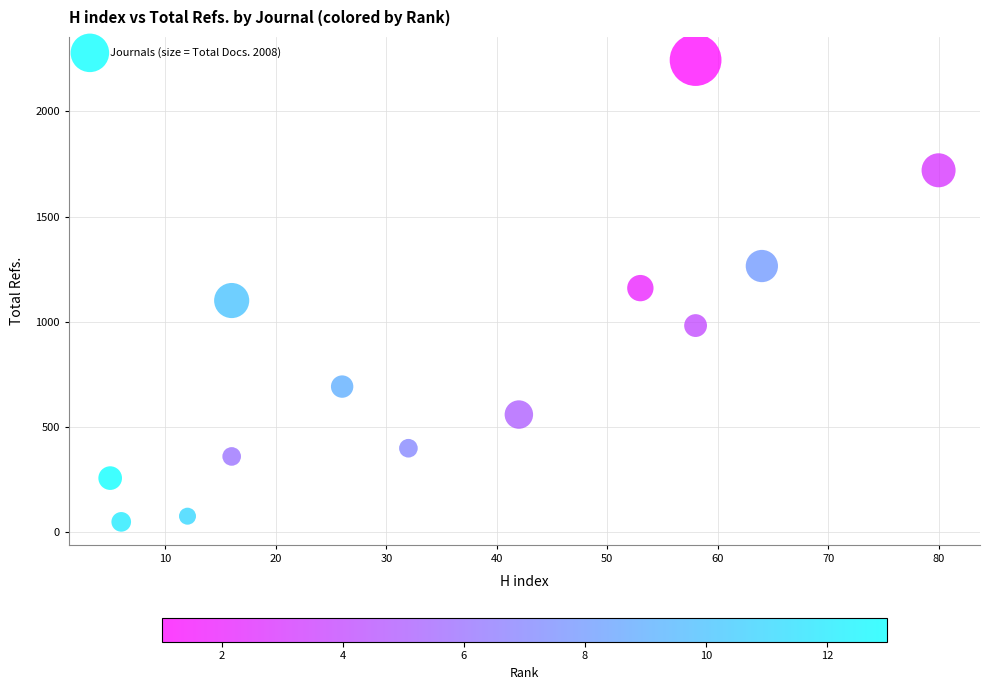

What is the range of Y values (max minus min)?

2195